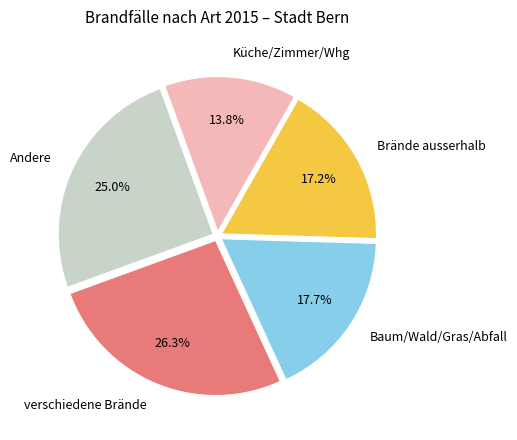

Is there a majority slice in this chart?

No